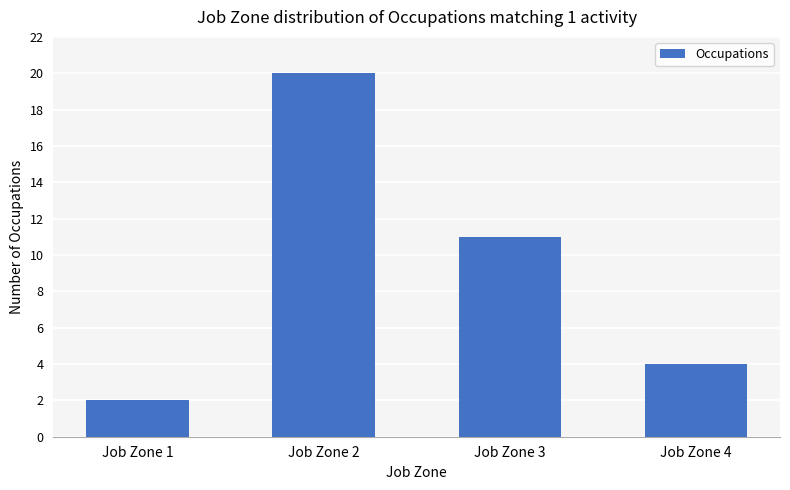

What is the change in value from Job Zone 1 to Job Zone 2?

+18